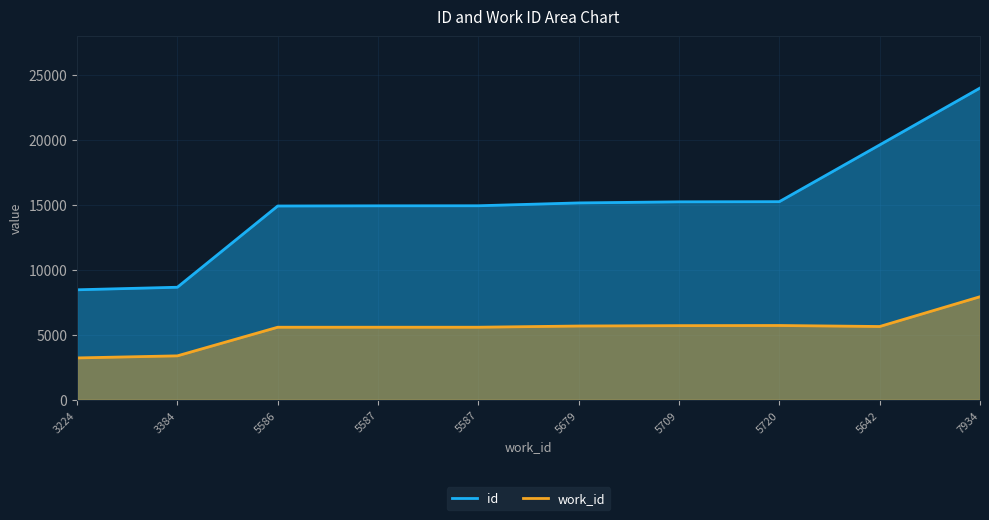

What is the value of the work_id point at the 9th from the left?

5642